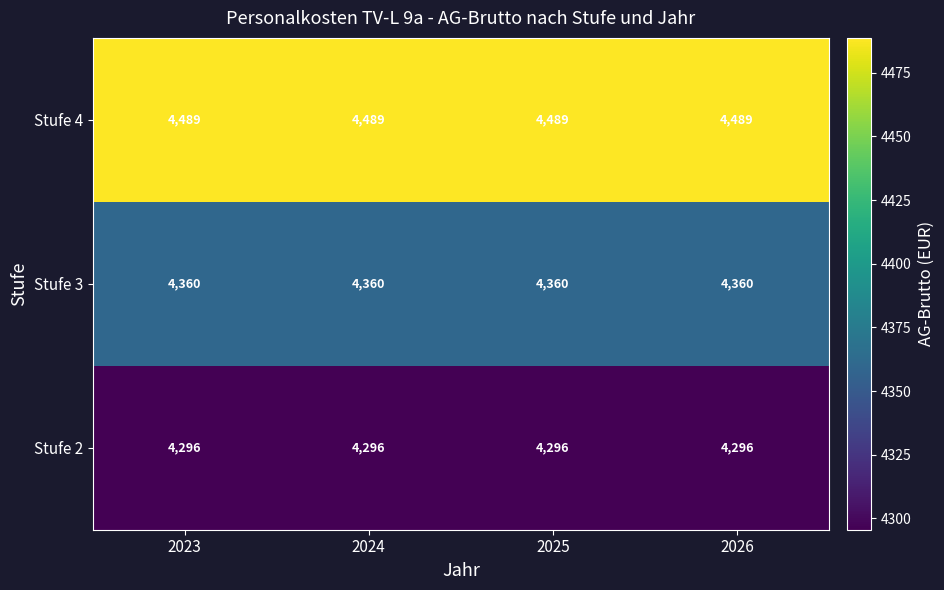

List the series in order of their peak value, highest first.

Stufe 4, Stufe 3, Stufe 2